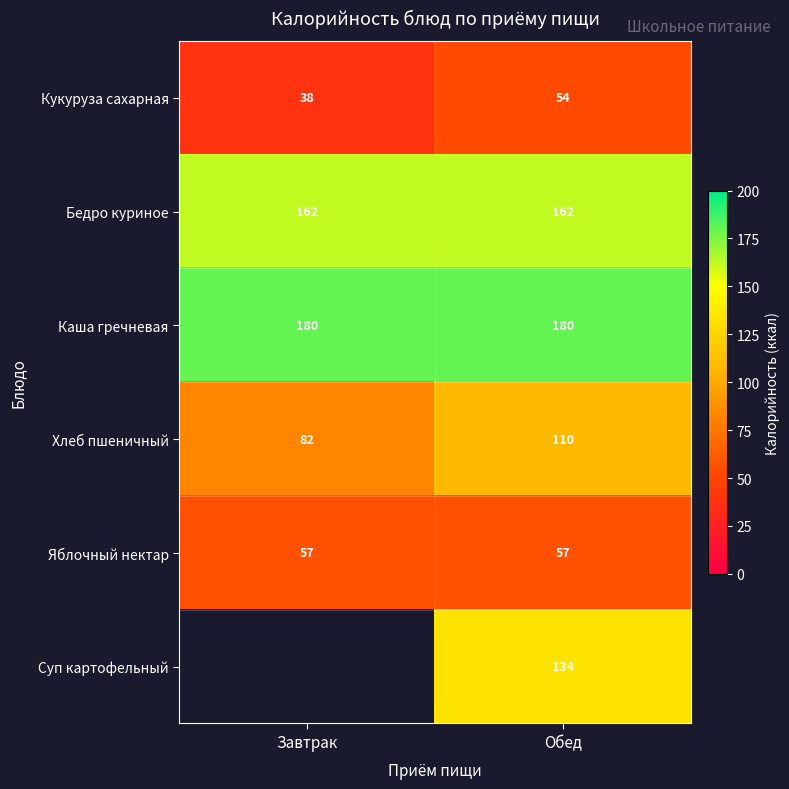

Where is Хлеб пшеничный nearest to the value 96?

Завтрак